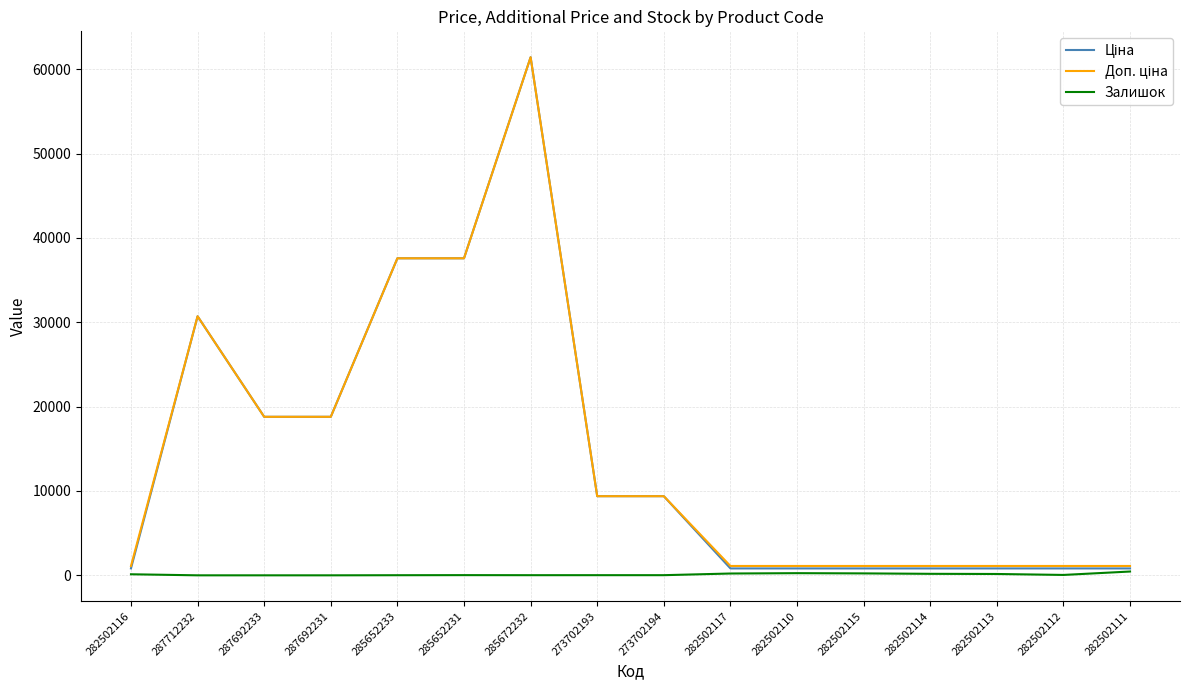

The Залишок series shows 0.0 at 287692233. True or false?

True